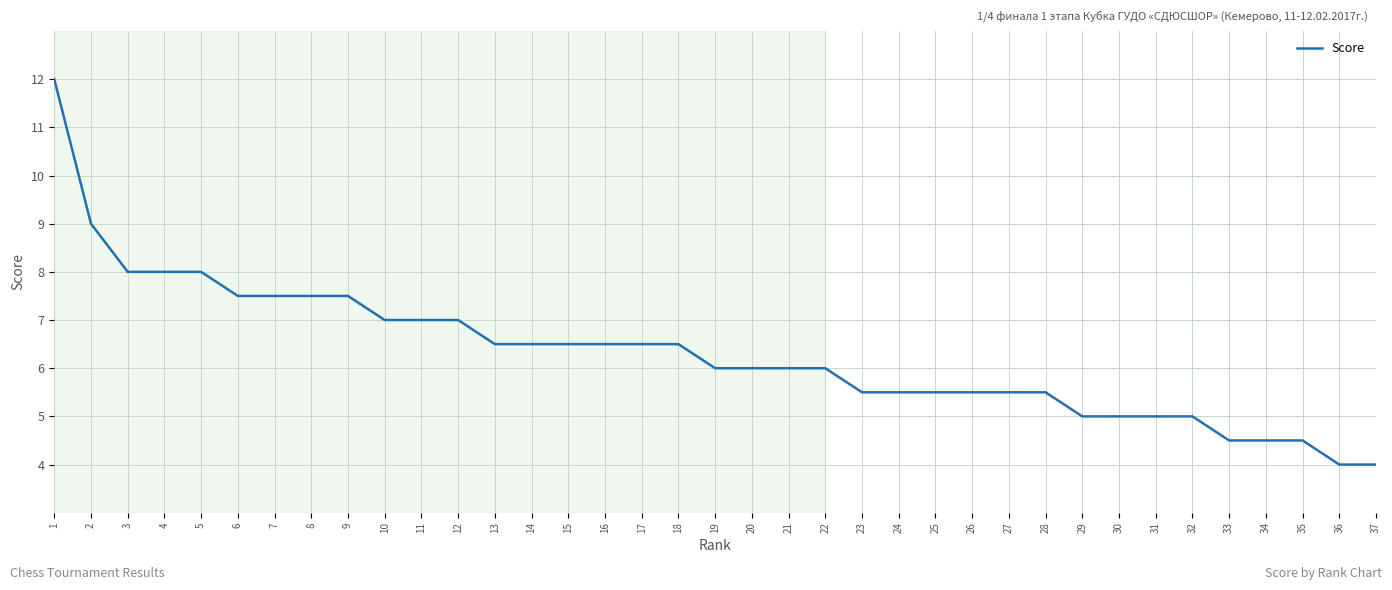

Where does the data first go above 6?

1